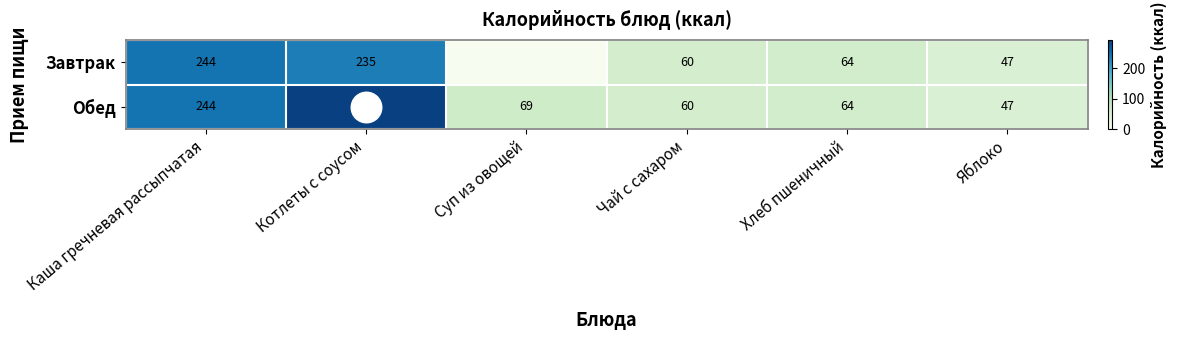

What is the difference between the Обед values at Хлеб пшеничный and Каша гречневая рассыпчатая?

180